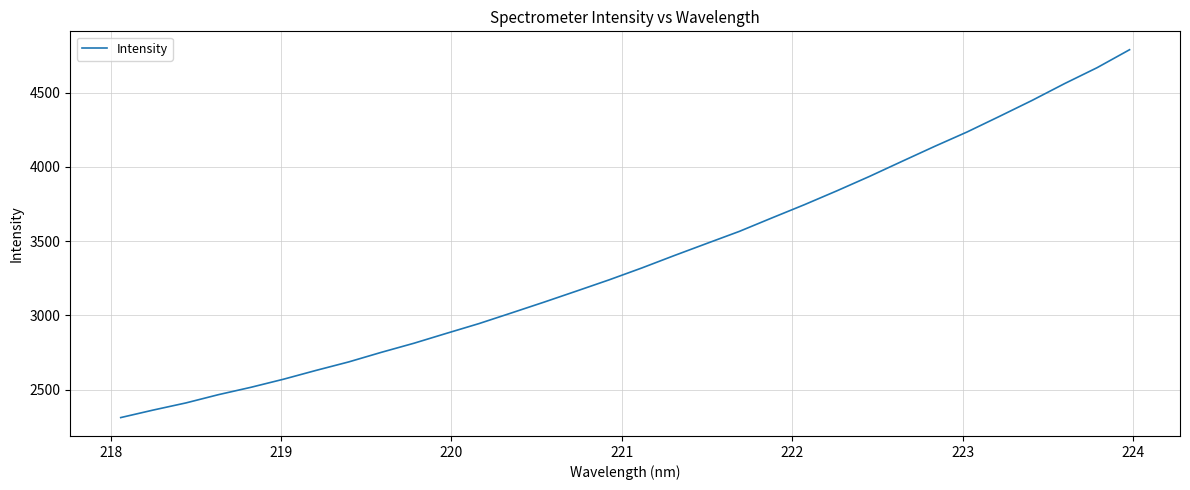

True or false: there are more than 0 points higher than both neighbors.

False